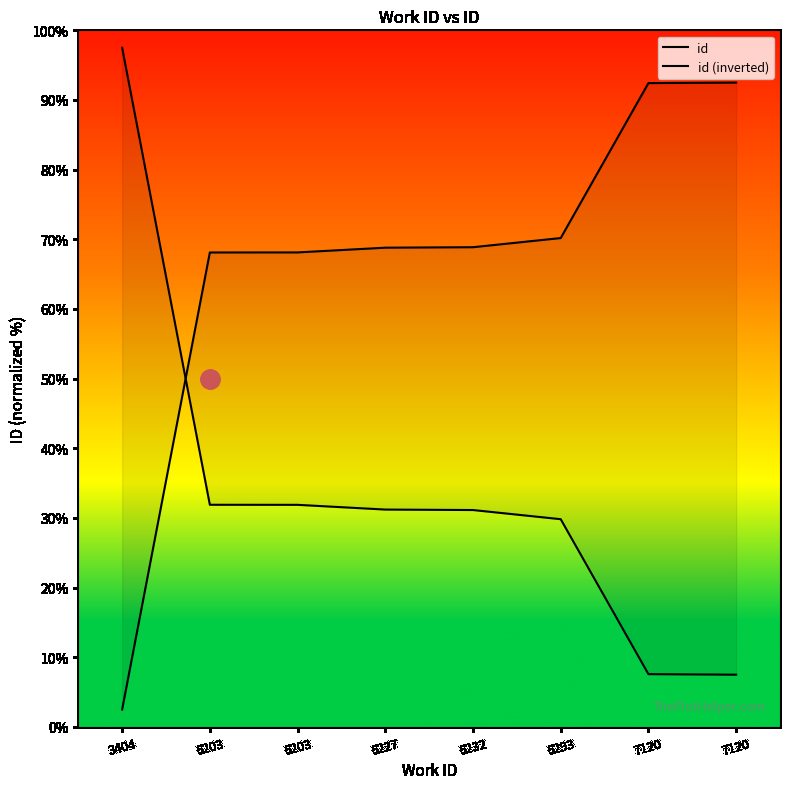

Which series has the widest spread of values?

id